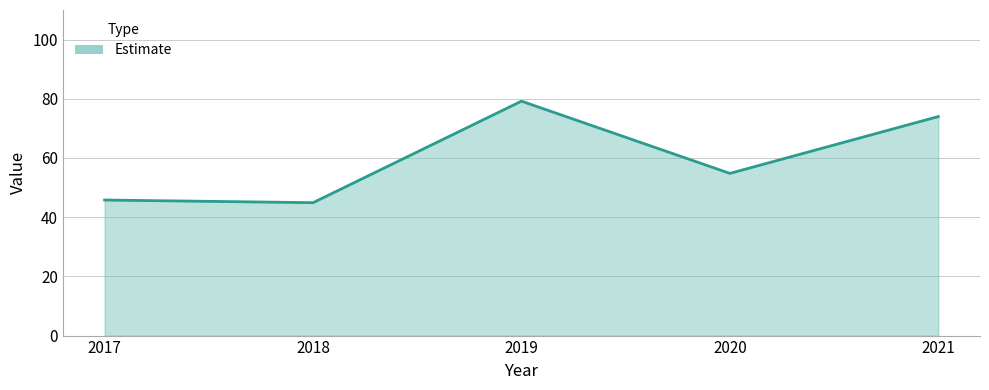

The value at 2017 is 69.3. True or false?

False